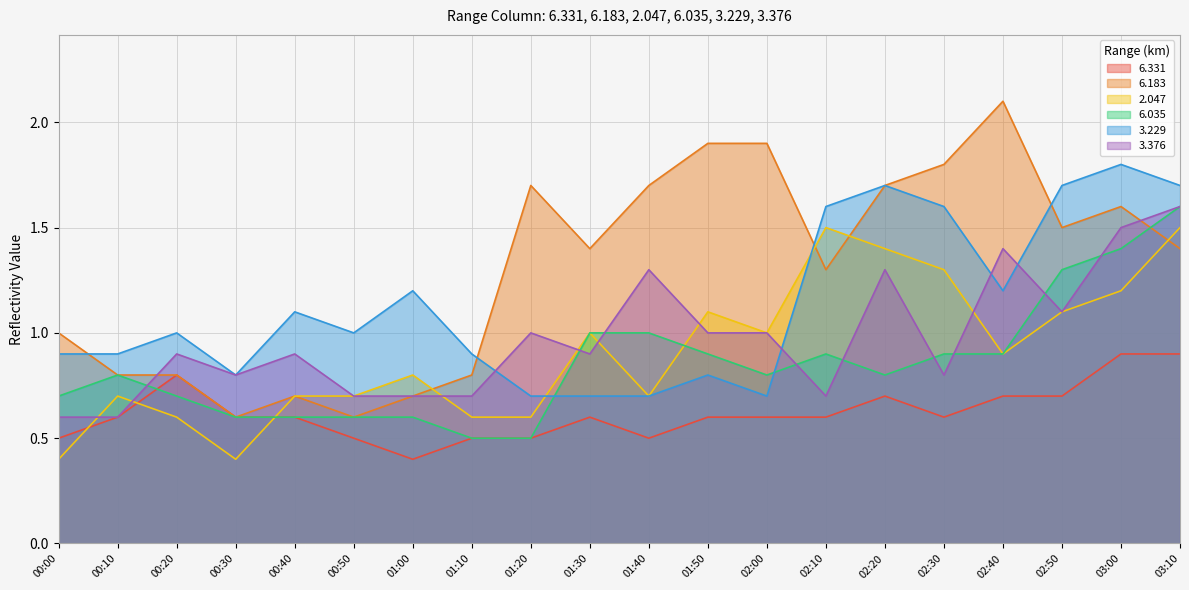

What position from the left is 01:50?

12